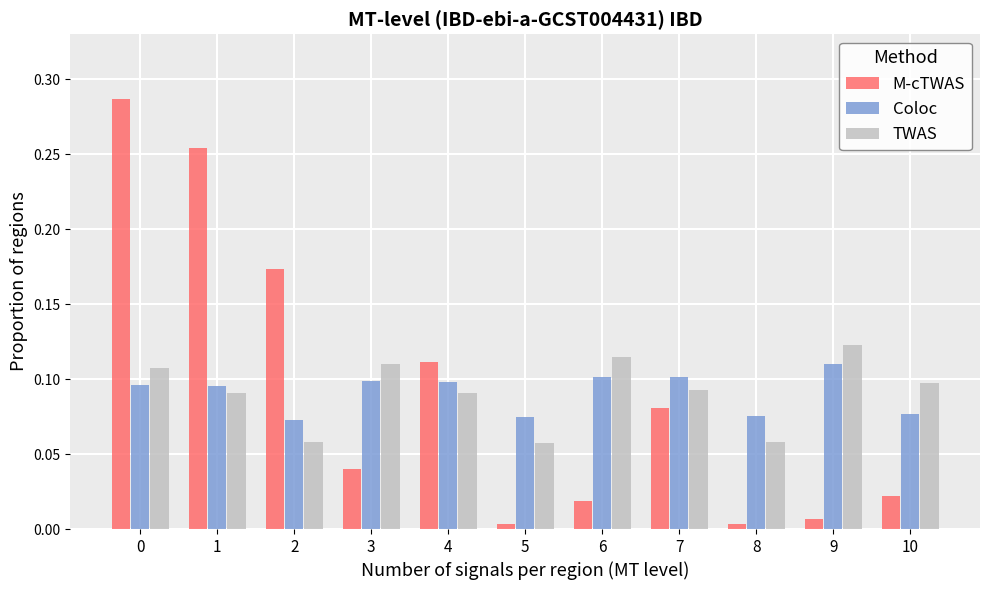

Which series has the widest spread of values?

M-cTWAS